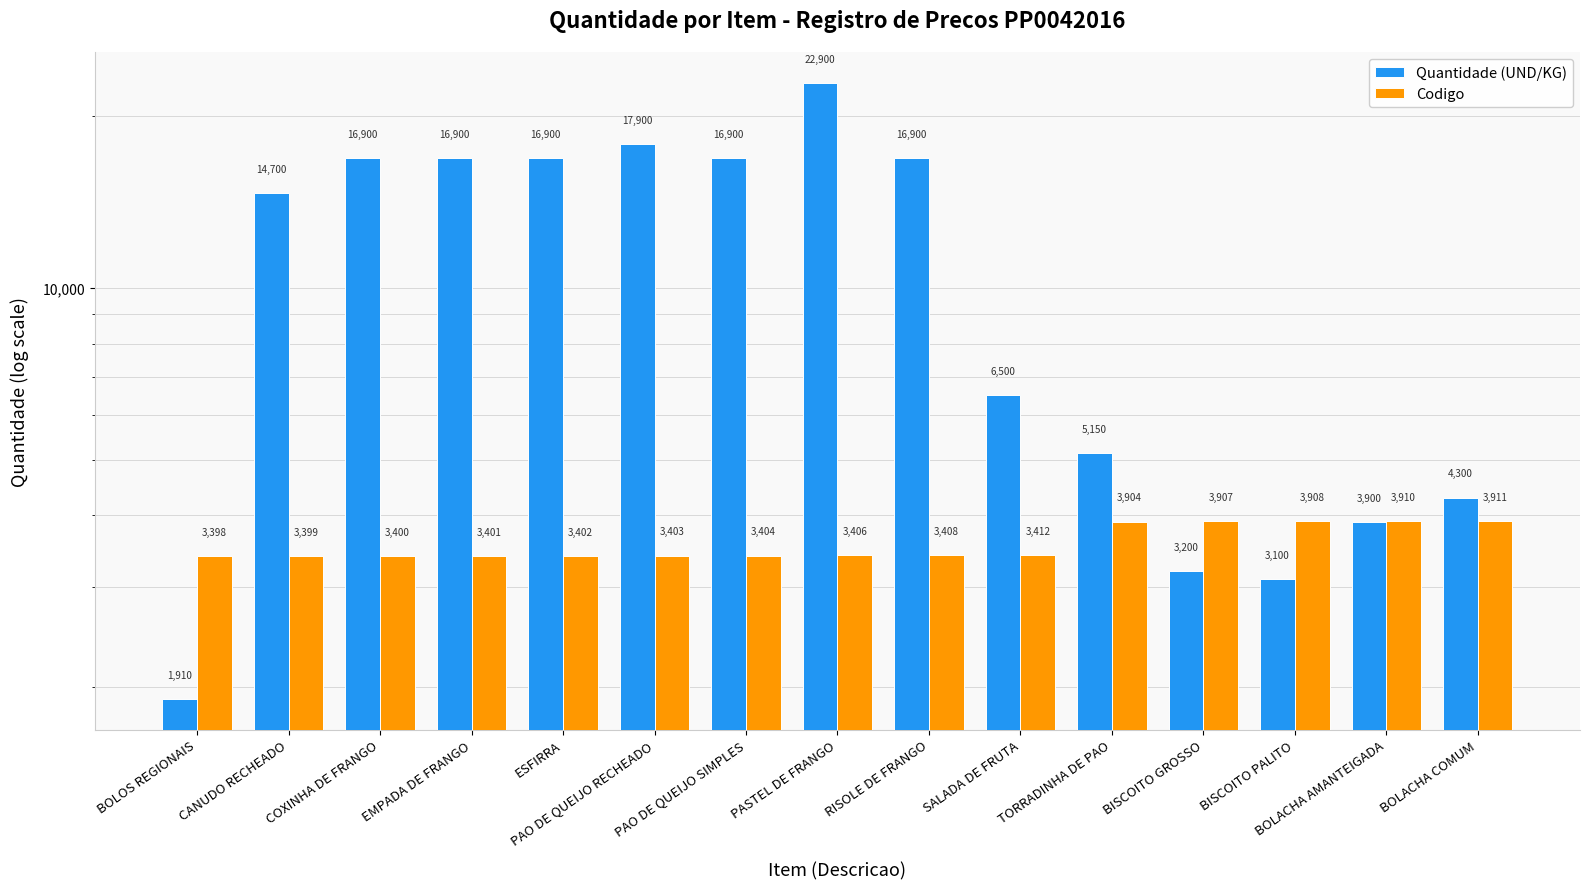

How many groups of bars are there?

15